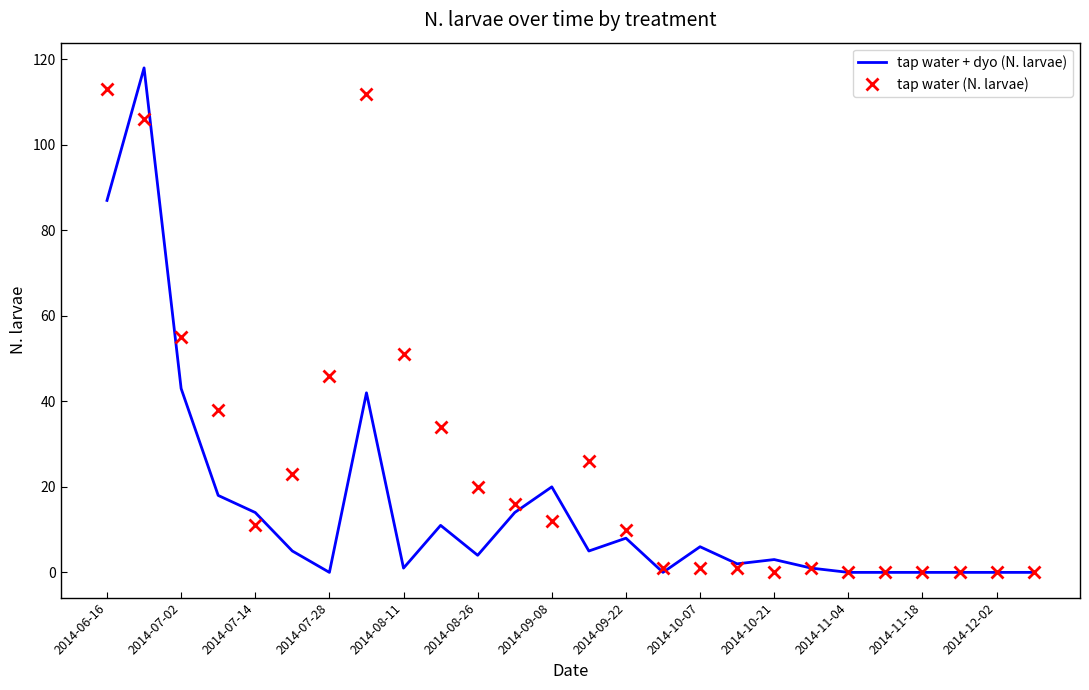

Which series has the largest total across all categories?

tap water (N. larvae)